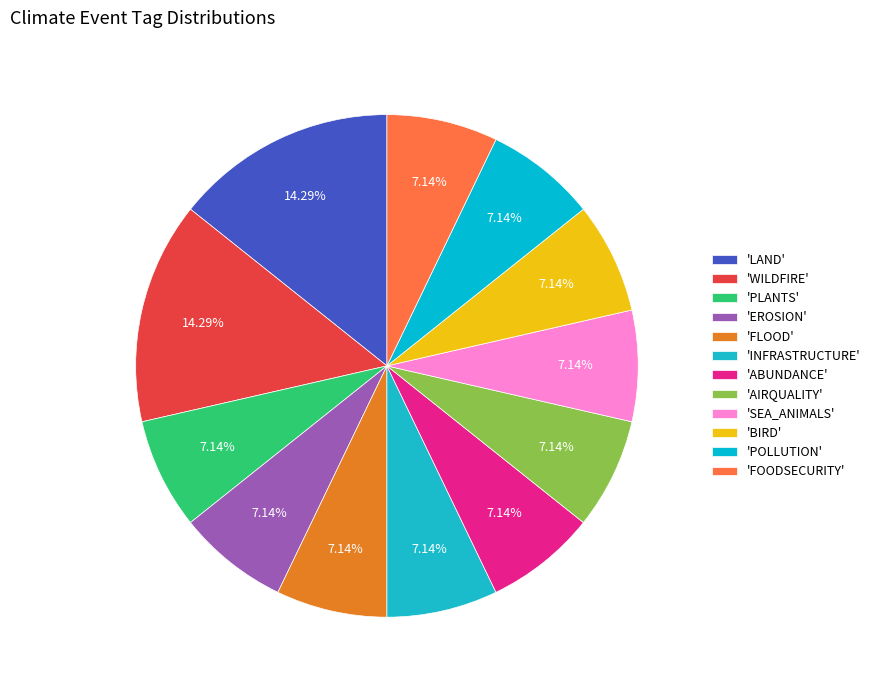

How many slices are in this pie chart?

12